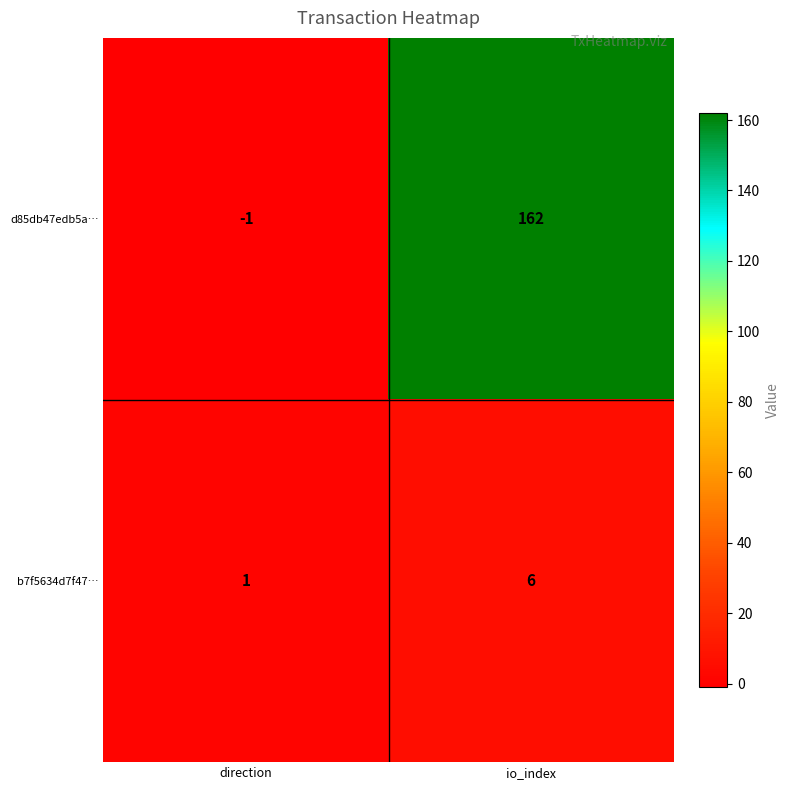

What is the spread (max minus min) of values at direction?

2